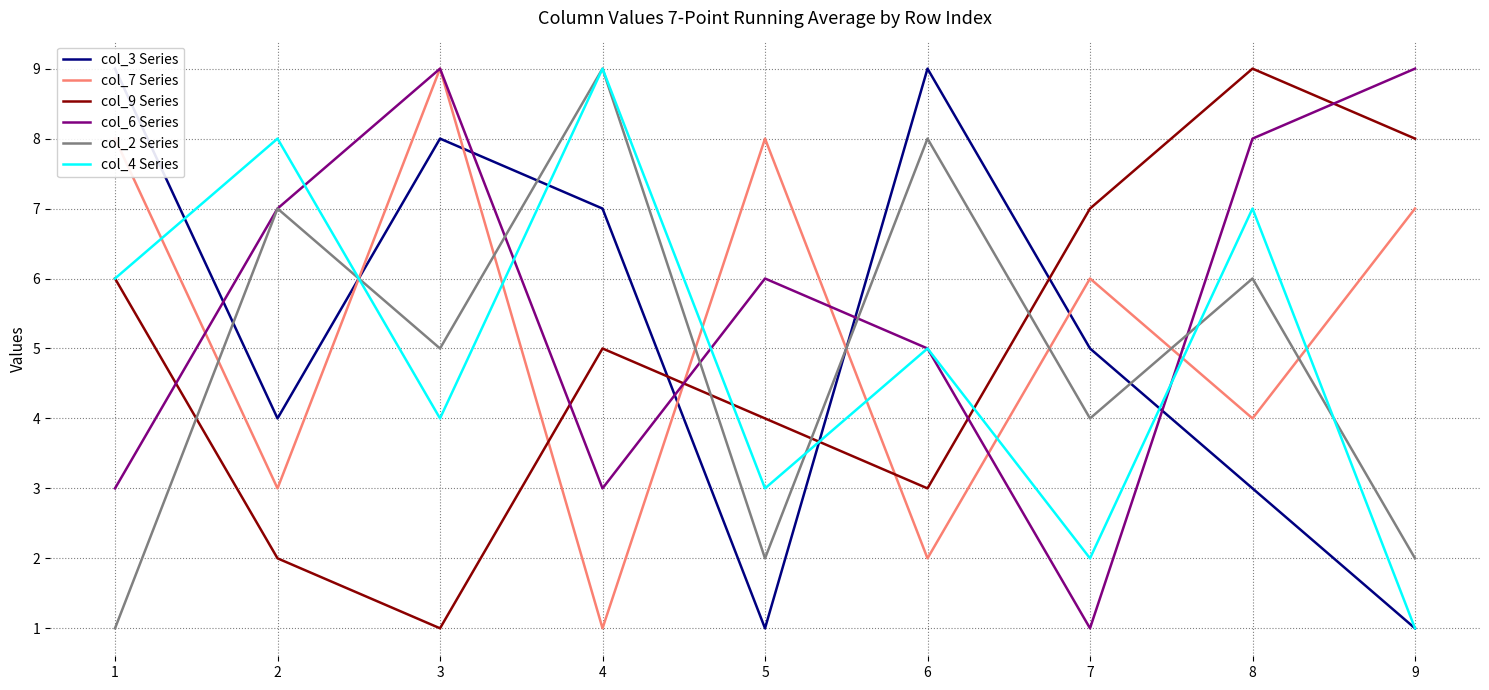

True or false: col_7 Series and col_4 Series cross at least once.

True